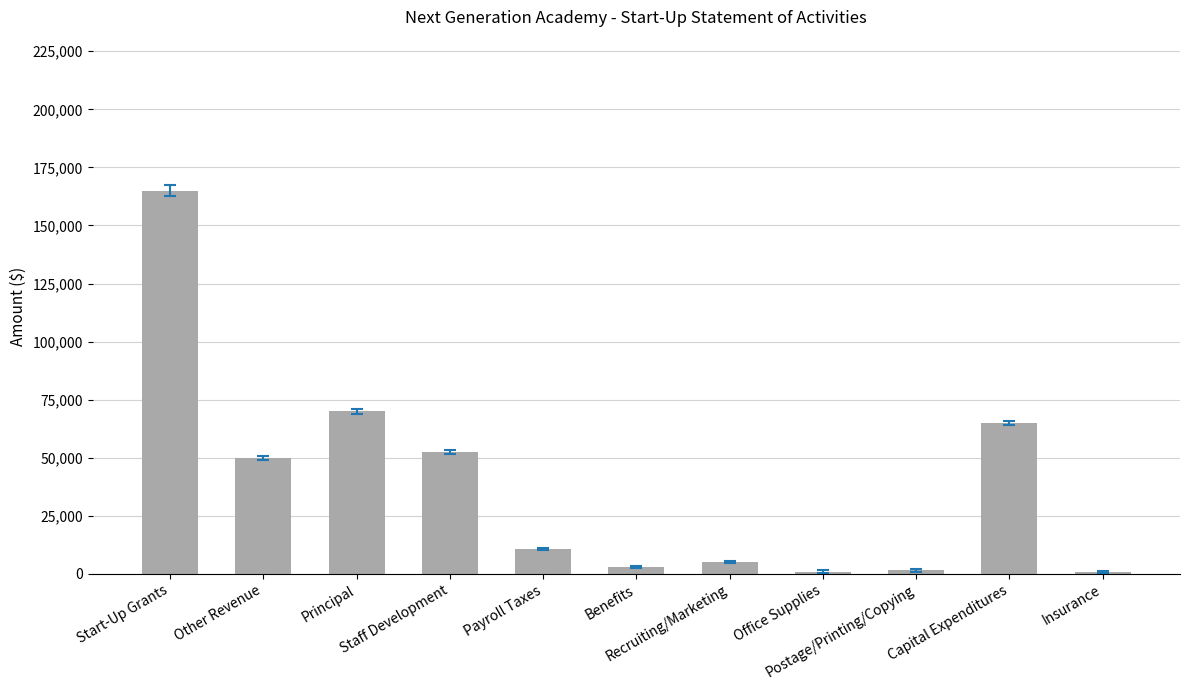

What is the minimum value shown in the chart?

750